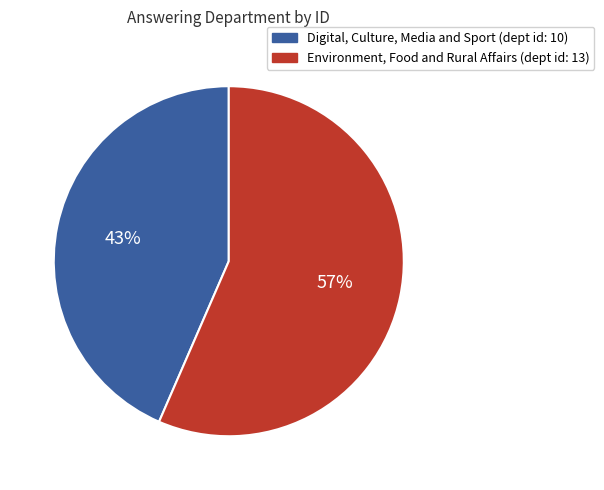

True or false: Environment, Food and Rural Affairs accounts for 46% of the total.

False